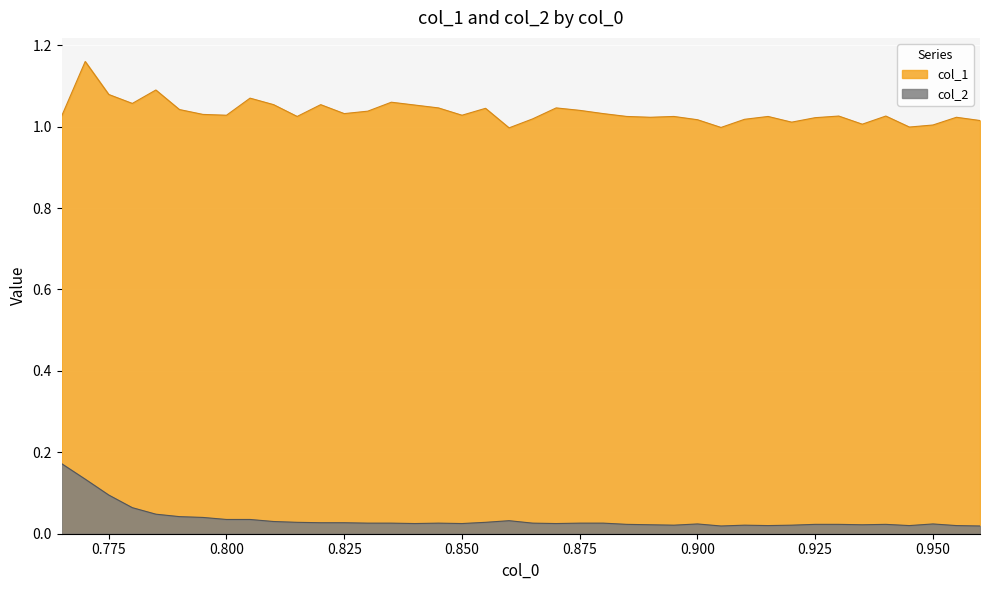

How many col_2 values are between 0 and 1?

40